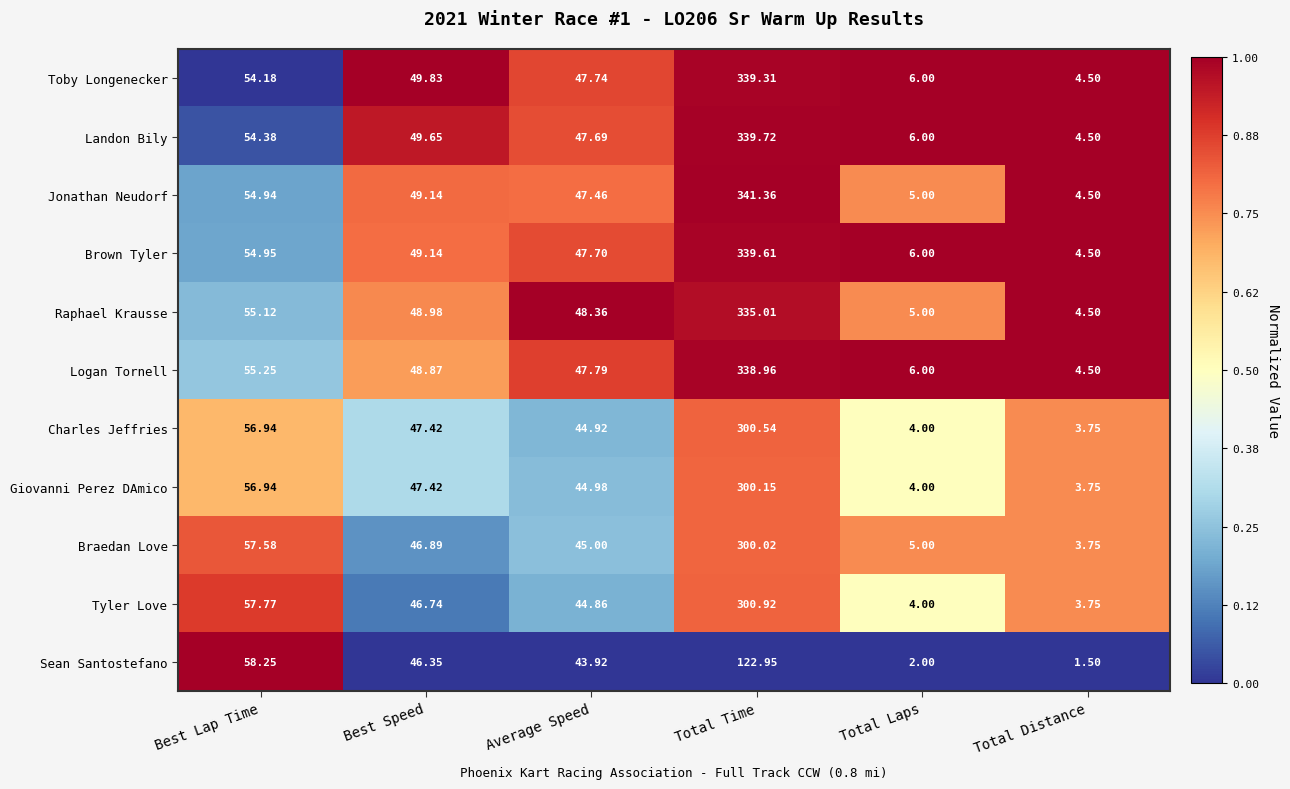

Where does the Braedan Love series first go above 46?

Best Lap Time